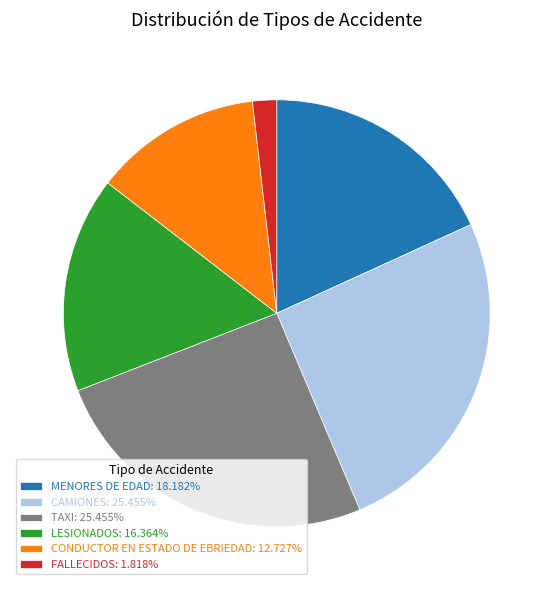

Is there a majority slice in this chart?

No